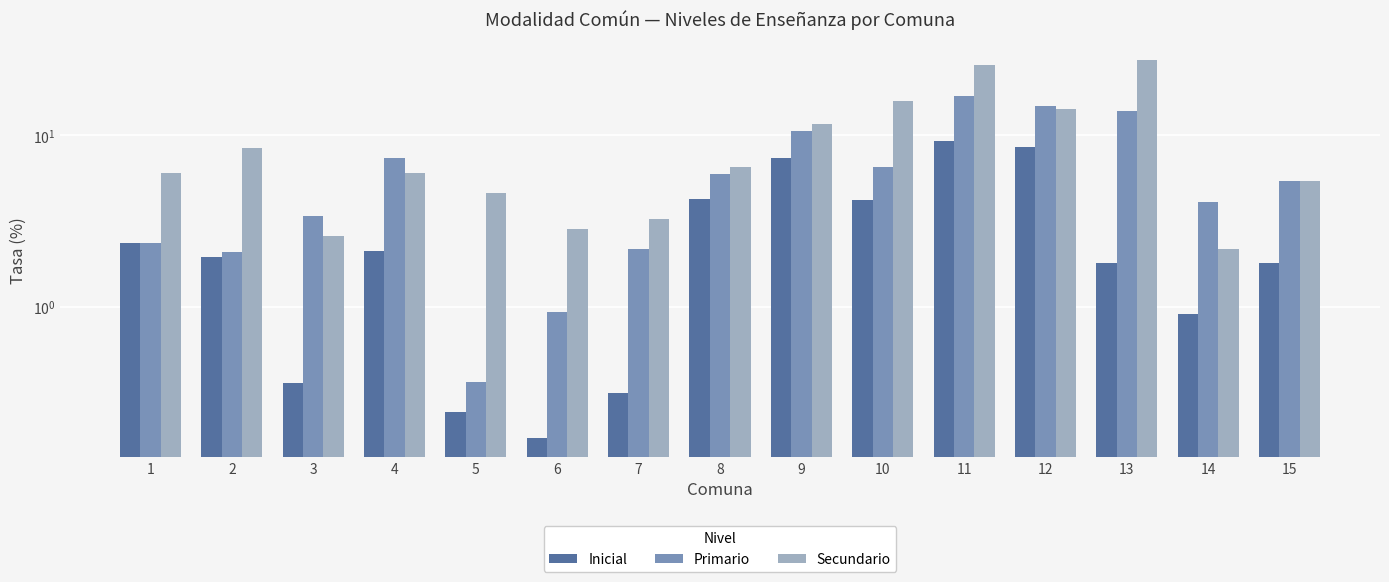

True or false: Secundario has a value of 3.0 at 14.

False